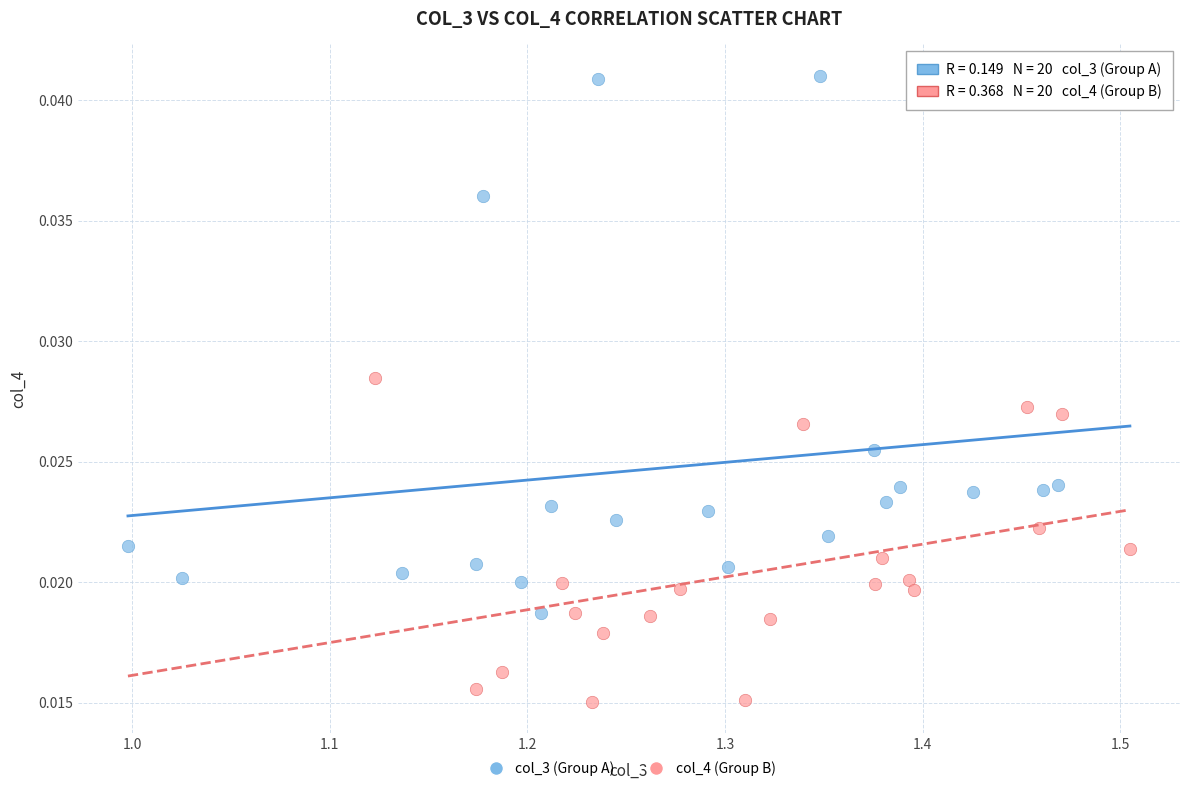

What are all the series names shown in the legend?

col_3 (Group A), col_4 (Group B)